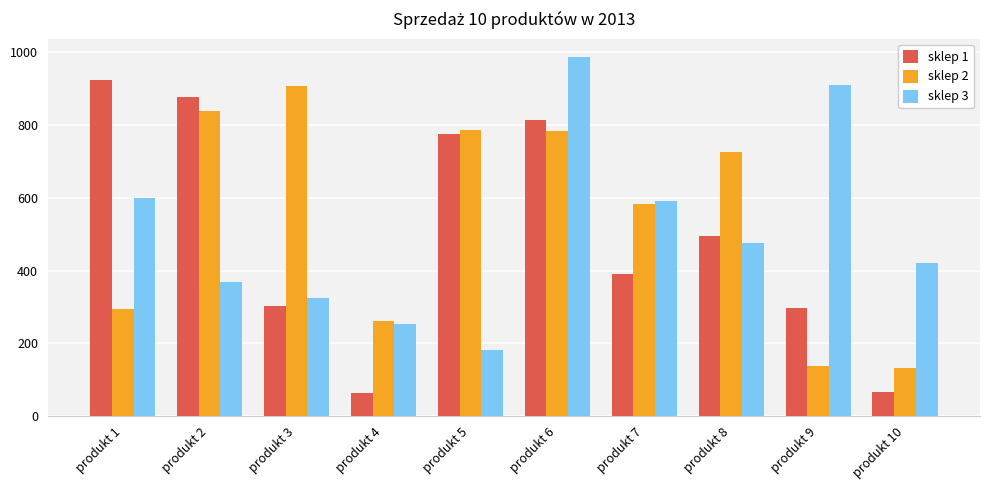

What is the difference between the sklep 3 values at produkt 9 and produkt 8?

433.7